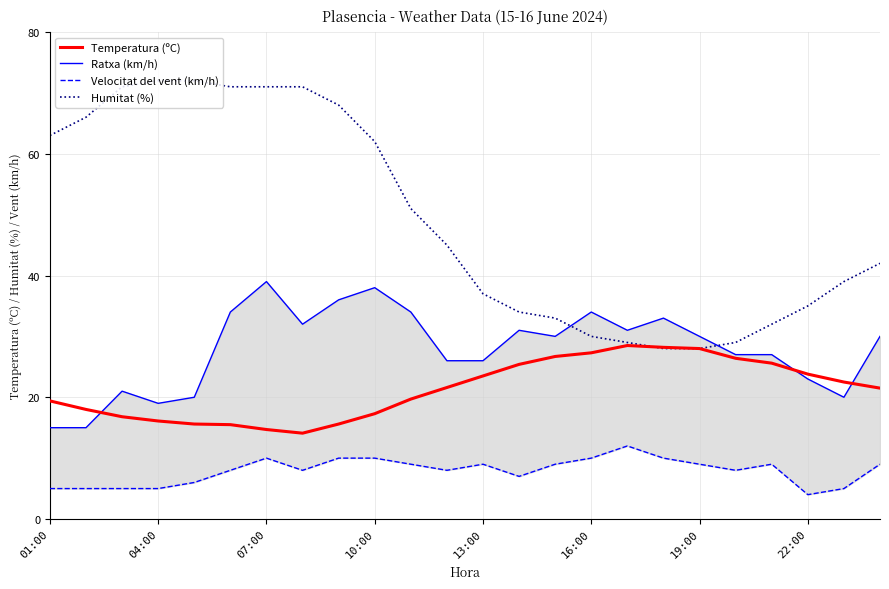

How many interior local peaks does the Velocitat del vent (km/h) series have?

4